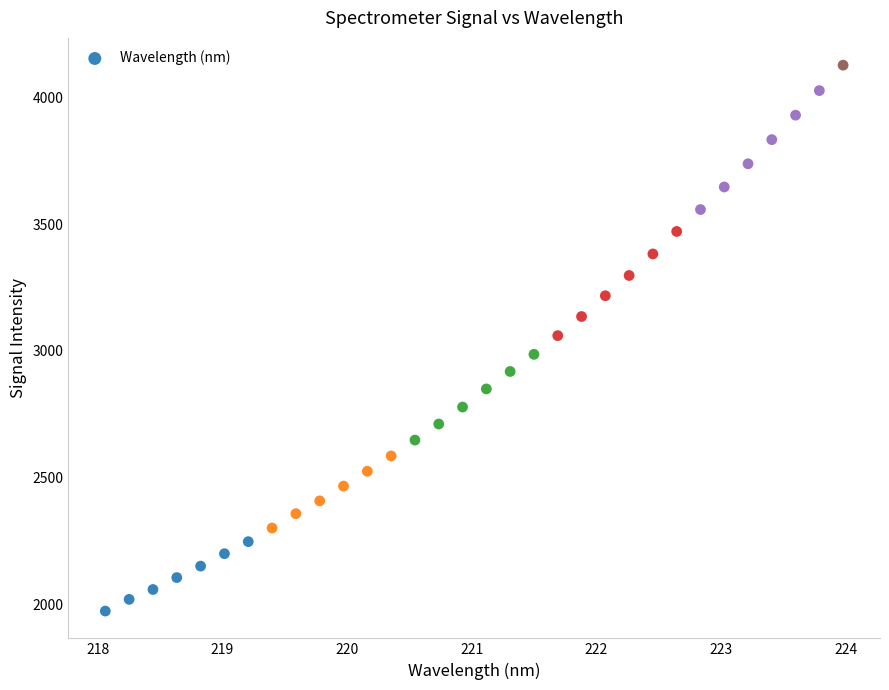

What is the range of Y values (max minus min)?

2154.8